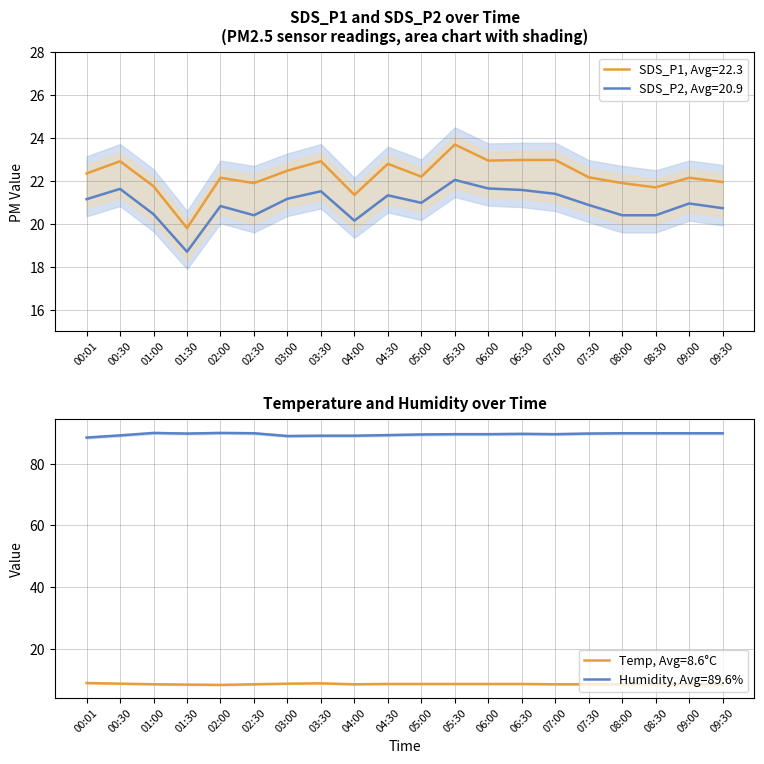

Reading right to left, what are all the values shown in this chart?

SDS_P1: 09:30=21.9	09:00=22.1	08:30=21.7	08:00=21.9	07:30=22.2	07:00=23.0	06:30=23.0	06:00=22.9	05:30=23.7	05:00=22.2	04:30=22.8	04:00=21.4	03:30=22.9	03:00=22.5	02:30=21.9	02:00=22.1	01:30=19.8	01:00=21.8	00:30=22.9	00:01=22.4
SDS_P2: 09:30=20.7	09:00=20.9	08:30=20.4	08:00=20.4	07:30=20.9	07:00=21.4	06:30=21.6	06:00=21.6	05:30=22.1	05:00=21.0	04:30=21.3	04:00=20.1	03:30=21.5	03:00=21.2	02:30=20.4	02:00=20.8	01:30=18.7	01:00=20.4	00:30=21.6	00:01=21.1
Temp: 09:30=8.5	09:00=8.5	08:30=8.5	08:00=8.5	07:30=8.5	07:00=8.5	06:30=8.6	06:00=8.6	05:30=8.6	05:00=8.6	04:30=8.6	04:00=8.5	03:30=8.8	03:00=8.7	02:30=8.5	02:00=8.3	01:30=8.4	01:00=8.5	00:30=8.7	00:01=8.9
Humidity: 09:30=89.9	09:00=89.9	08:30=89.9	08:00=89.9	07:30=89.8	07:00=89.6	06:30=89.7	06:00=89.6	05:30=89.6	05:00=89.5	04:30=89.3	04:00=89.1	03:30=89.1	03:00=89.0	02:30=89.9	02:00=90.0	01:30=89.8	01:00=90.0	00:30=89.2	00:01=88.5